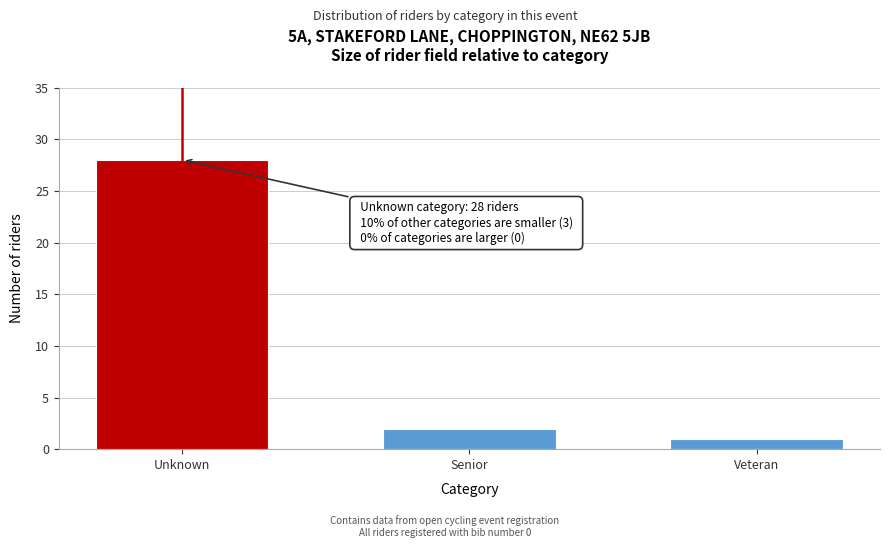

Reading left to right, list all the values displayed in this chart.

28	2	1